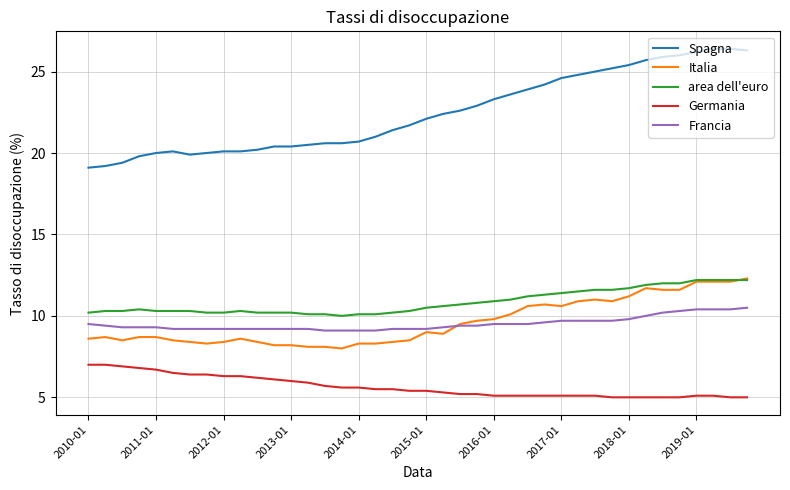

What is the minimum value for Francia?

9.1